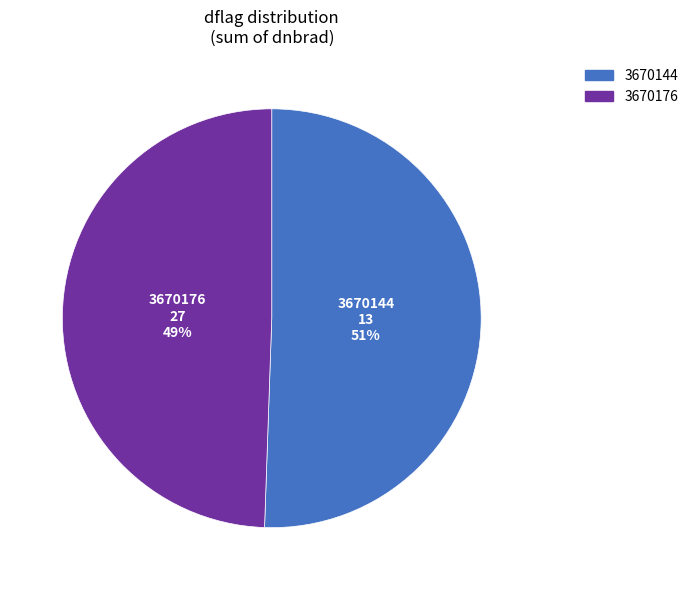

Is there any slice that represents more than half of the pie?

Yes